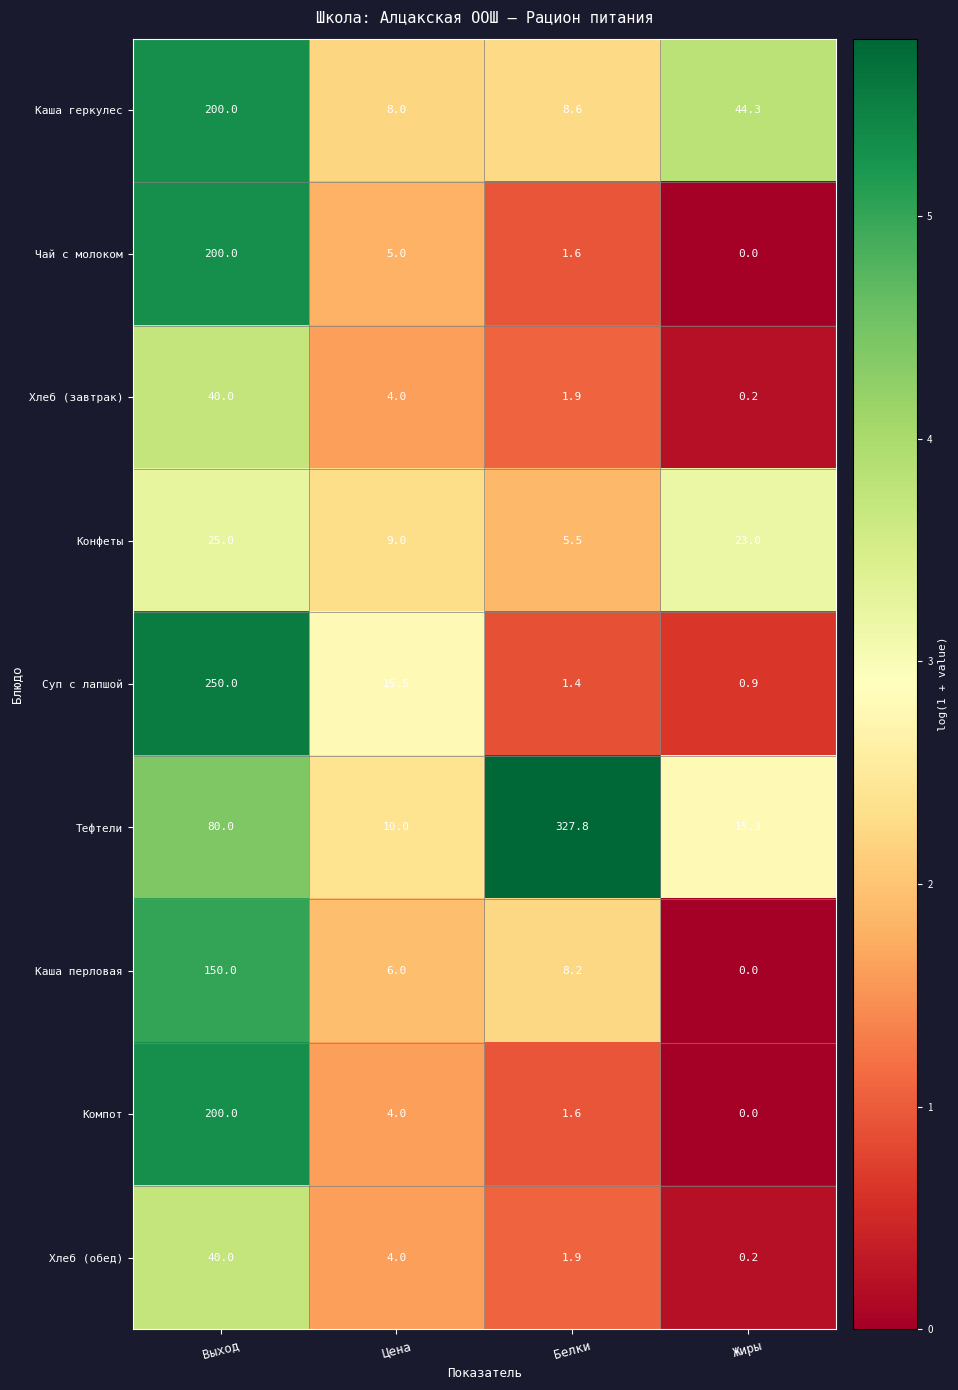

At which category does the chart reach its minimum across all series?

Жиры